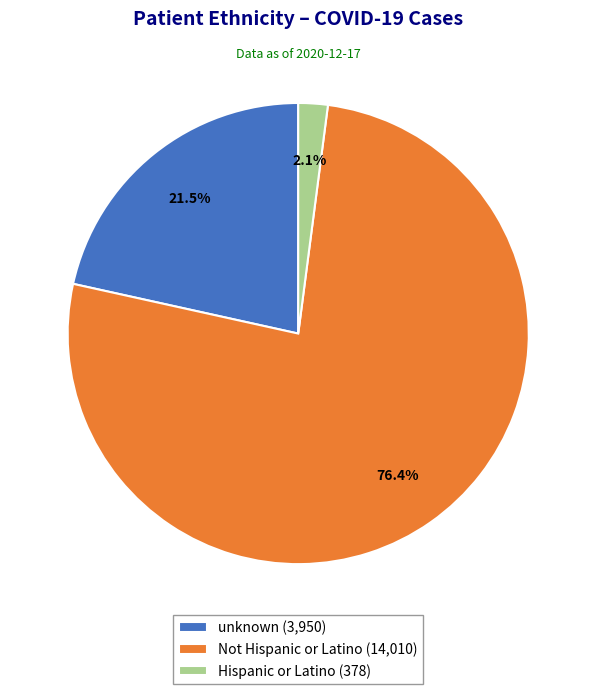

To the nearest percent, what is the difference between the Hispanic or Latino and unknown slice percentages?

19%